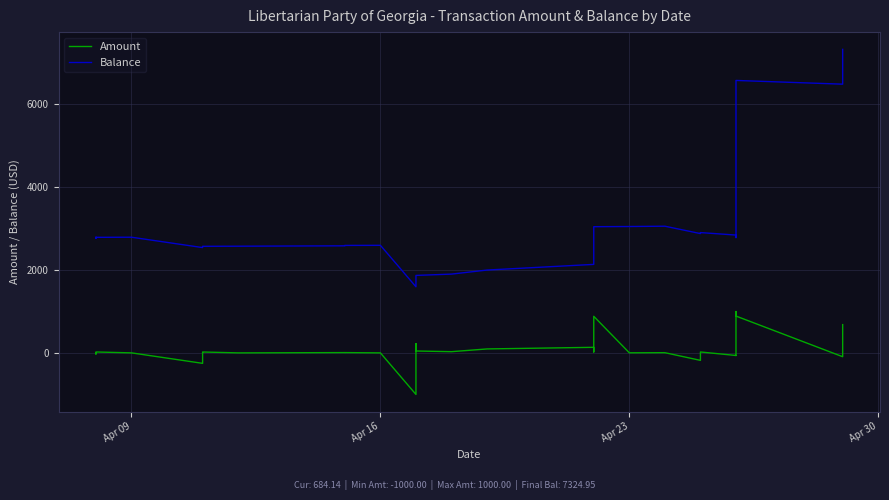

What is the difference between the maximum and minimum values in the Amount series?

2000.0